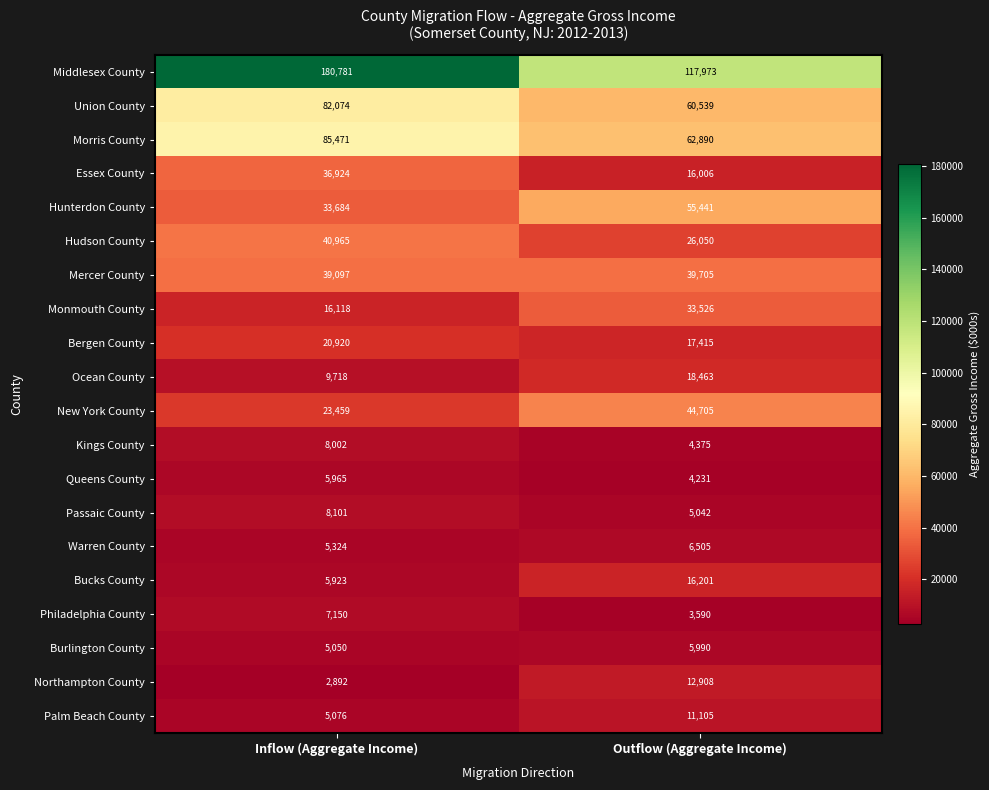

What is the difference between the maximum and minimum values in the Union County series?

21535